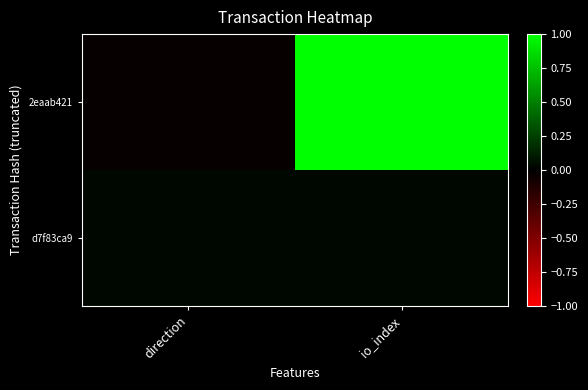

Which series has the largest total across all categories?

2eaab421